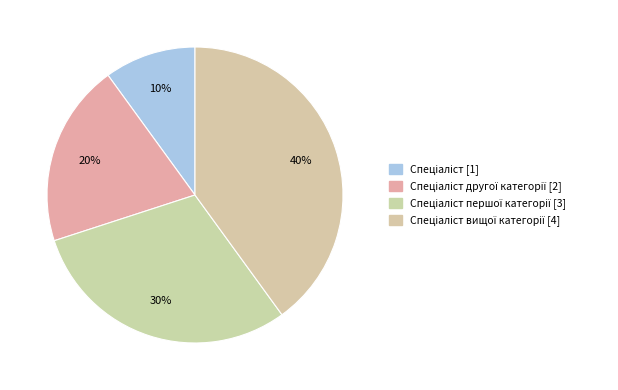

How many slices are in this pie chart?

4